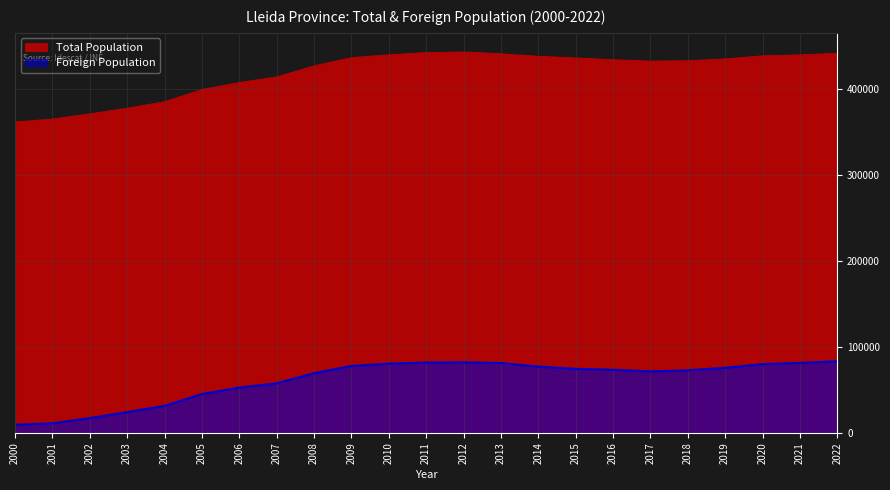

In Total Population, how many points are lower than both neighbors (excluding endpoints)?

1